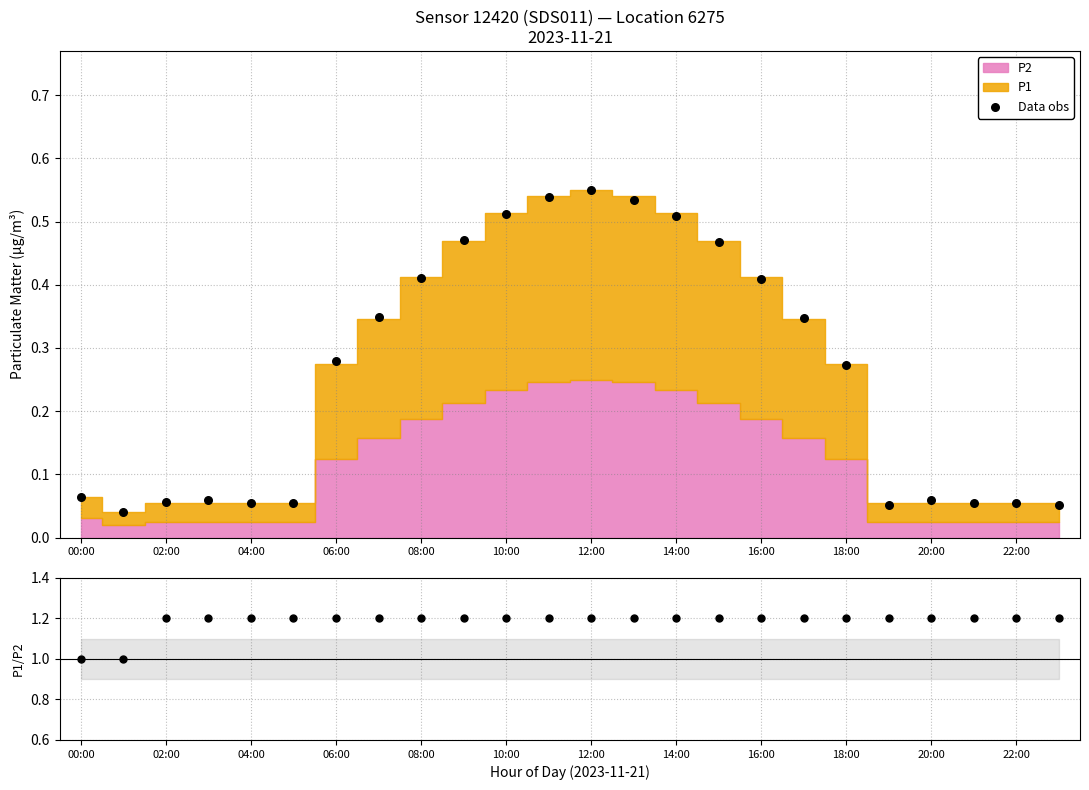

Is the value of P1/P2 ratio at 22 greater than the value of Data obs at 15?

Yes